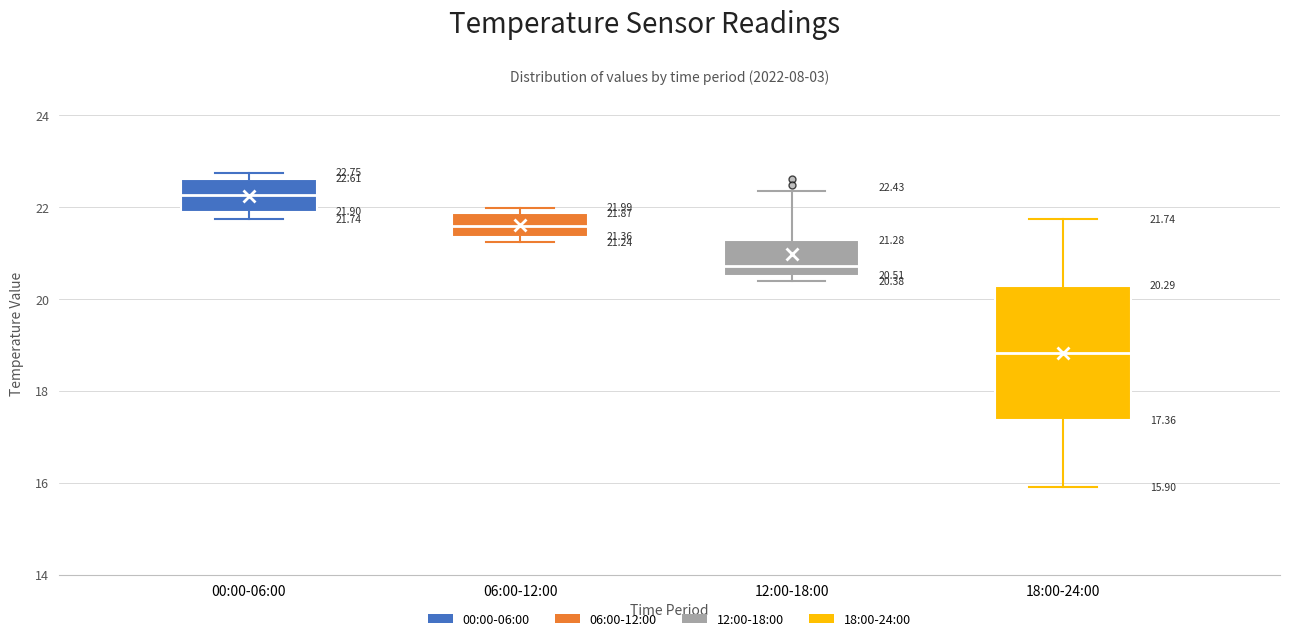

Which box is the tallest, from its lower edge to its upper edge?

18:00-24:00